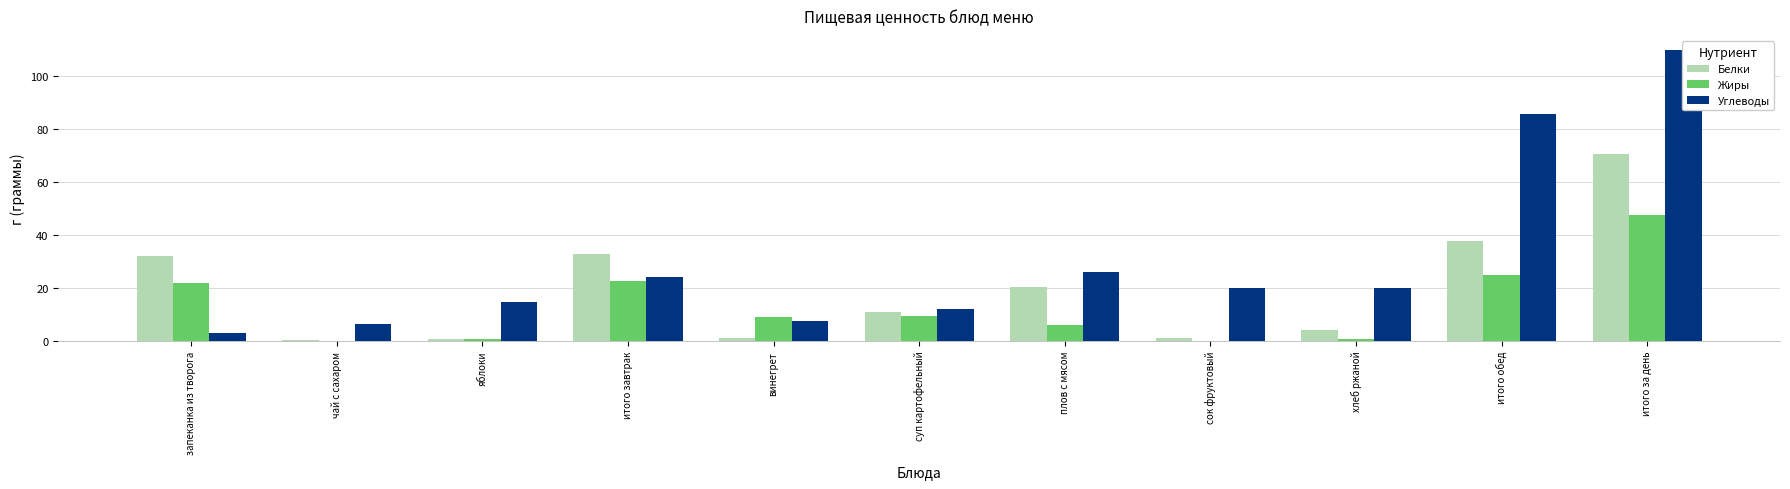

What is the difference between the maximum and minimum values in the Белки series?

70.2